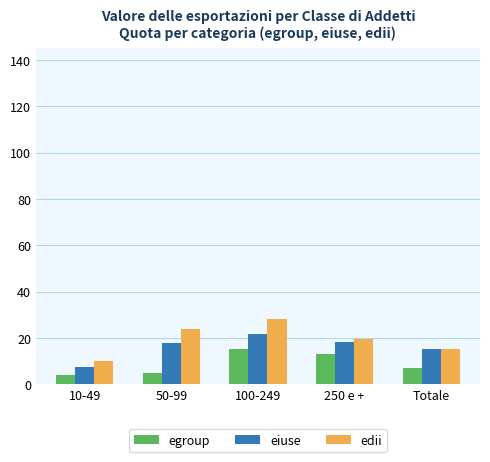

What position from the left is Totale?

5